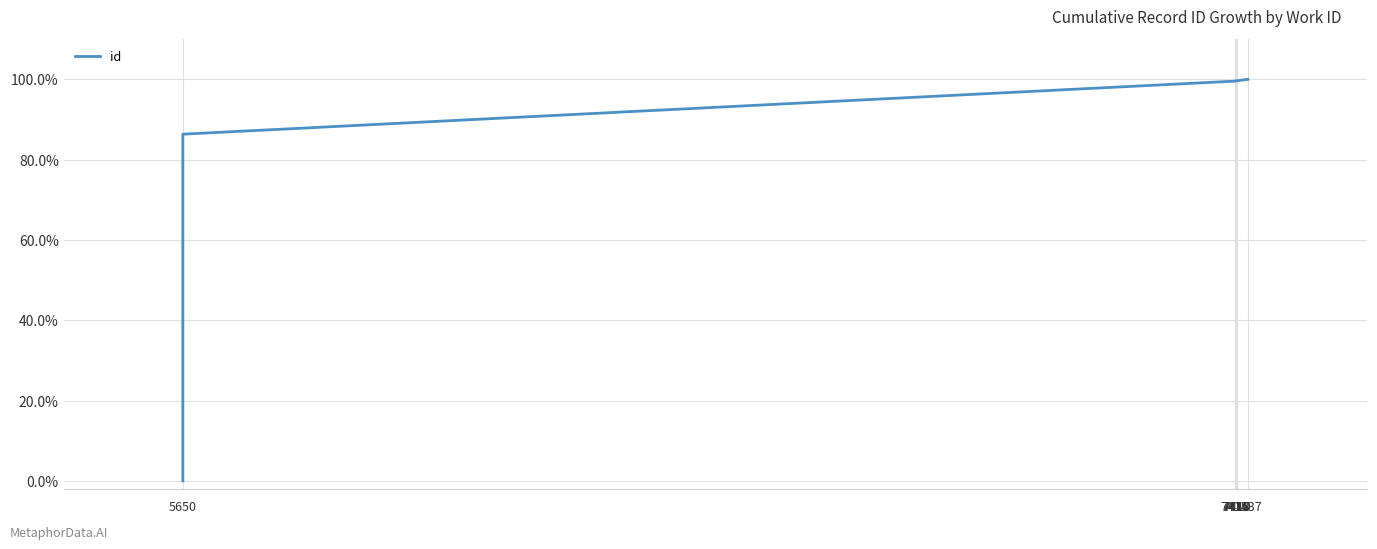

Where is the data nearest to the value 0?

5650